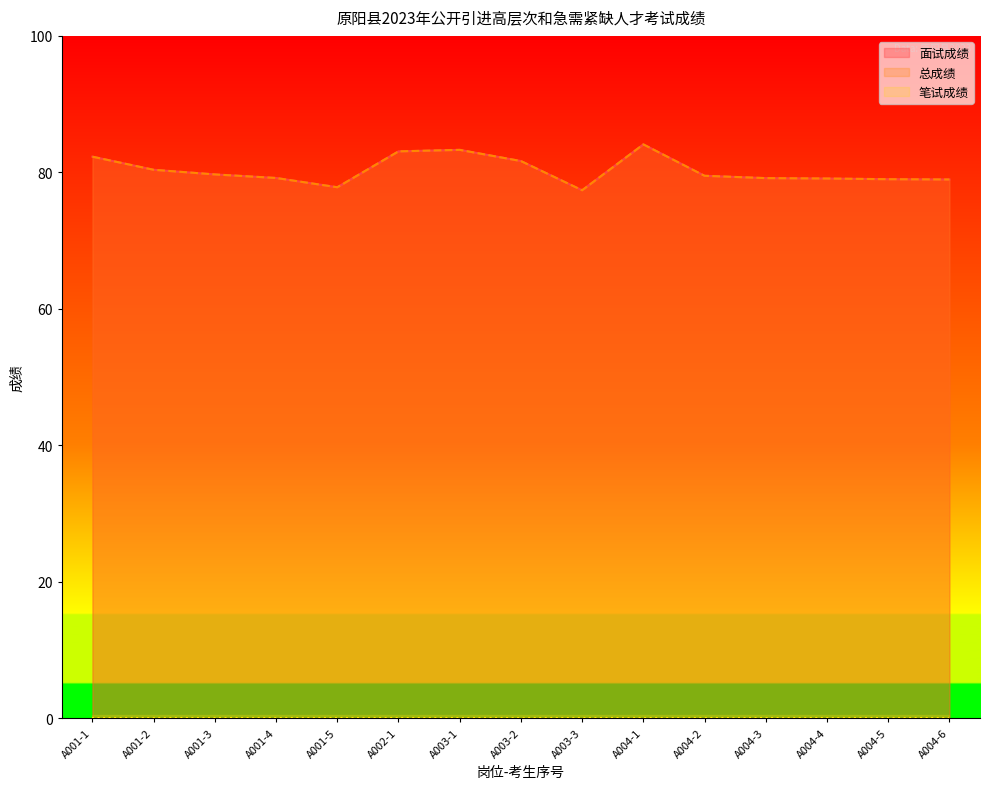

Which series has the largest range (max minus min)?

面试成绩